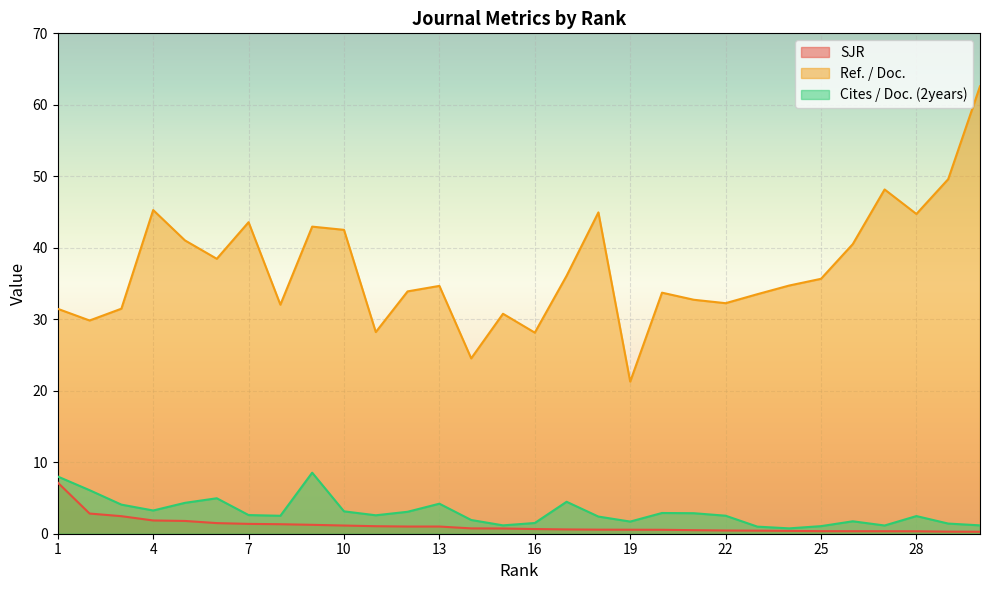

What is the difference between the highest and lowest values at 18?

44.4